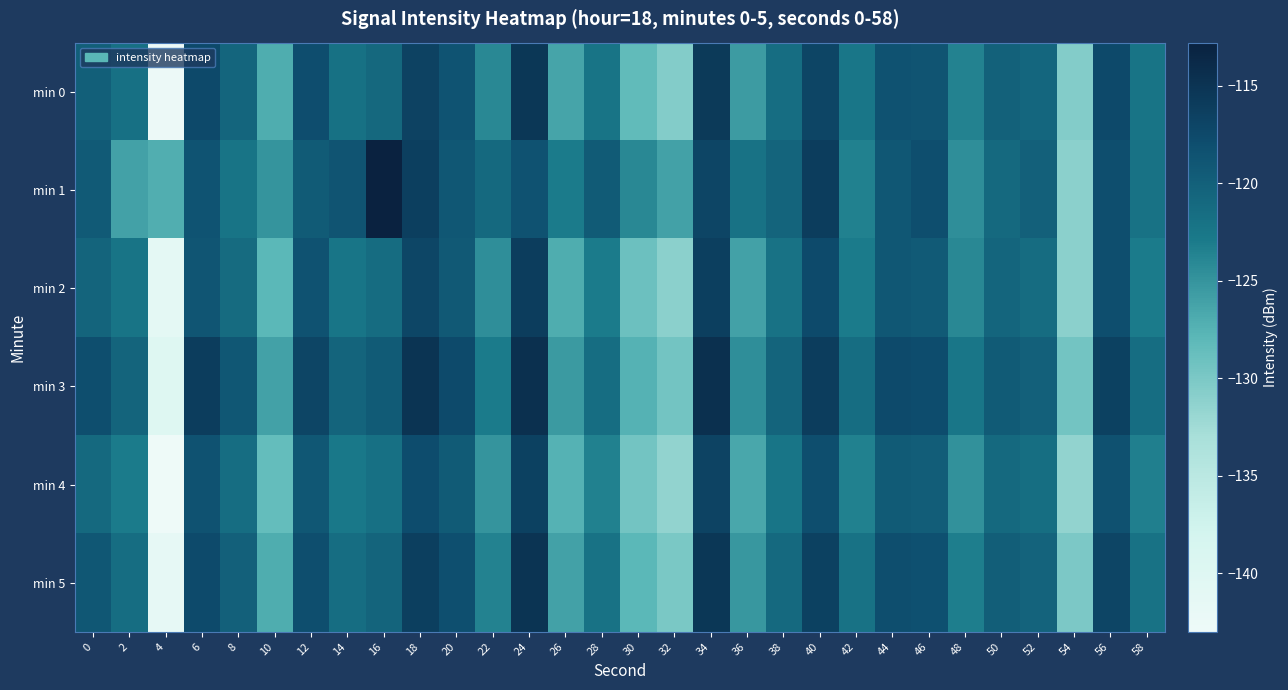

Which has a higher value, 50 or 58?

50